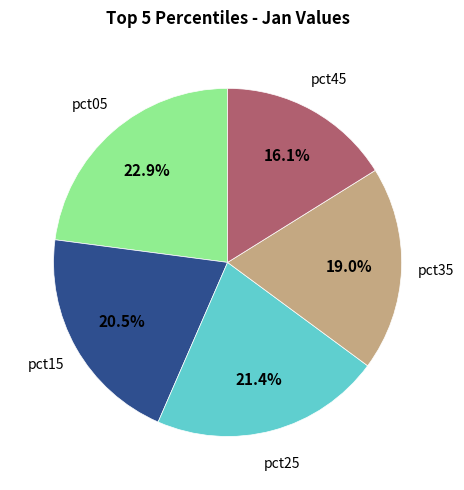

To the nearest percent, what is the average slice percentage?

20%